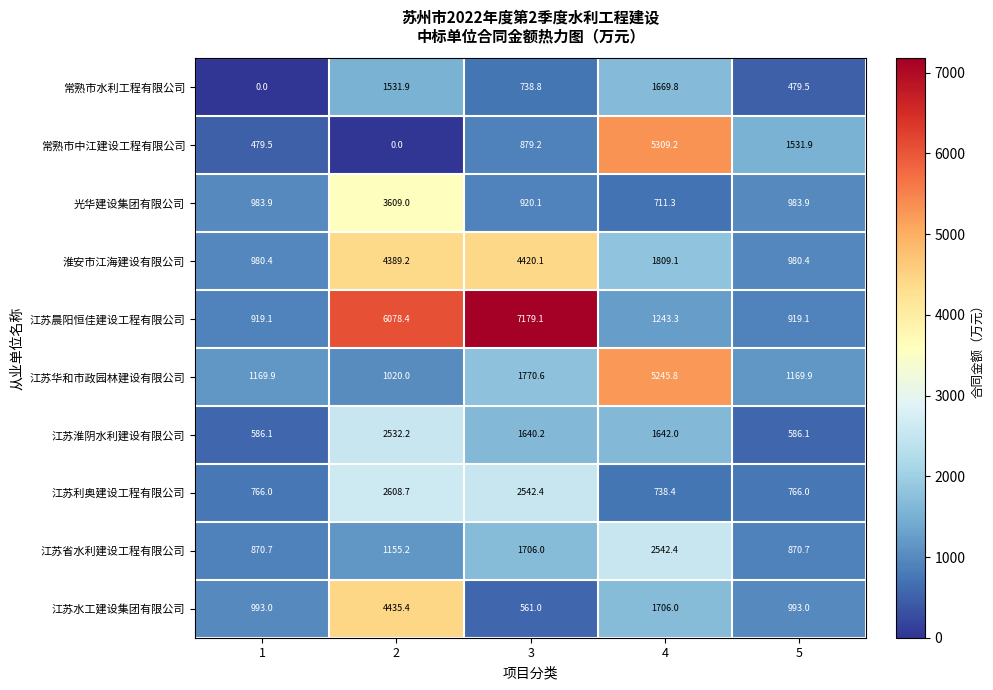

What is the total value across all series at 4?

22617.3